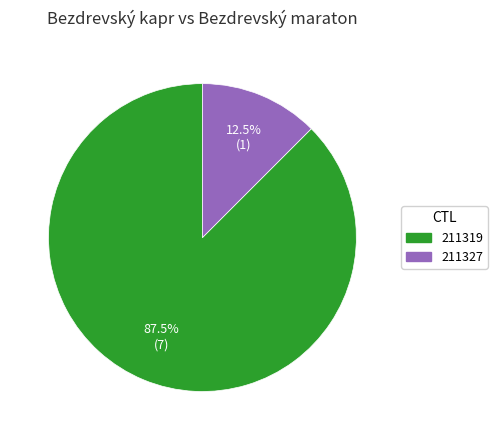

What is the majority slice?

211319